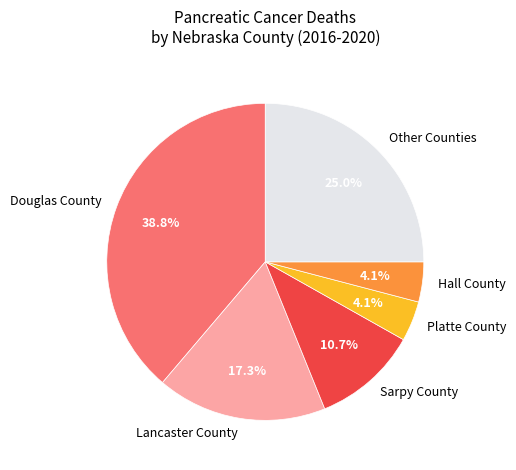

Does Platte County account for over 50% of the chart?

No